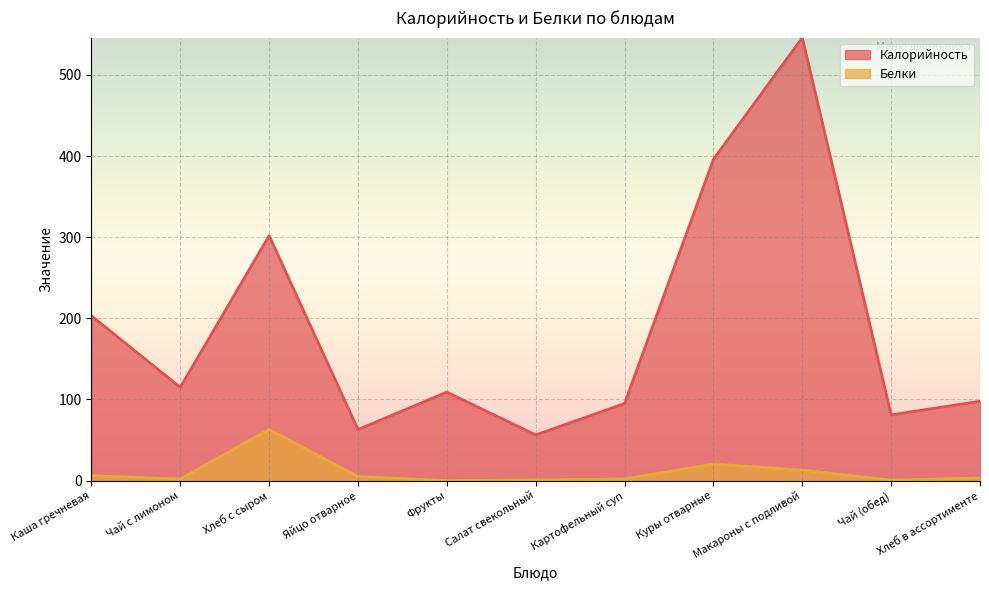

What are all the series names shown in the legend?

Калорийность, Белки